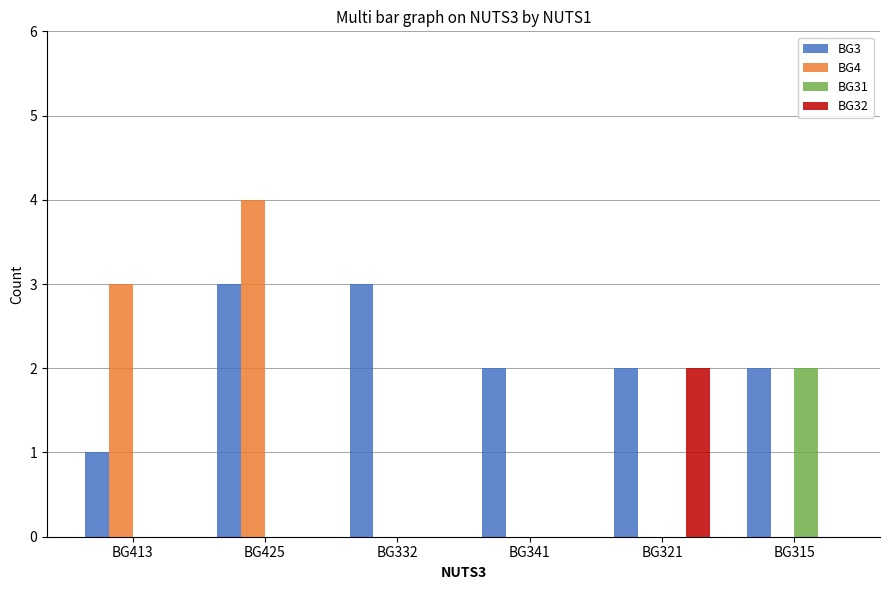

How many groups of bars are there?

6